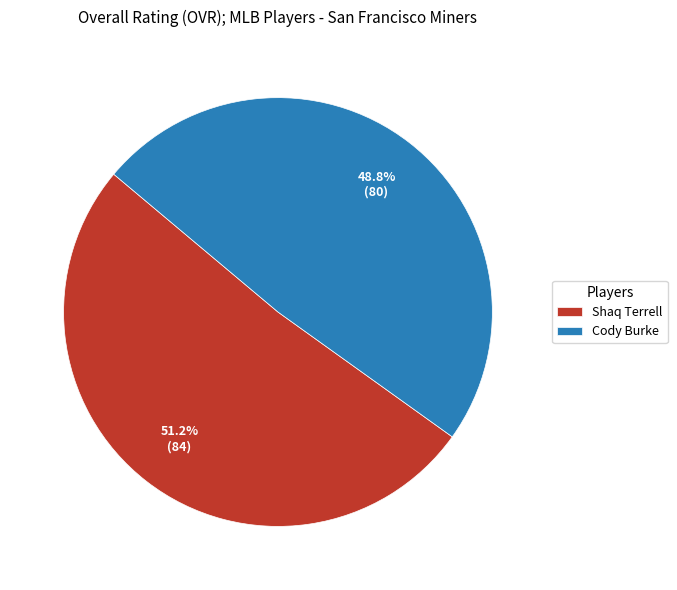

Which has a higher value, Shaq Terrell or Cody Burke?

Shaq Terrell